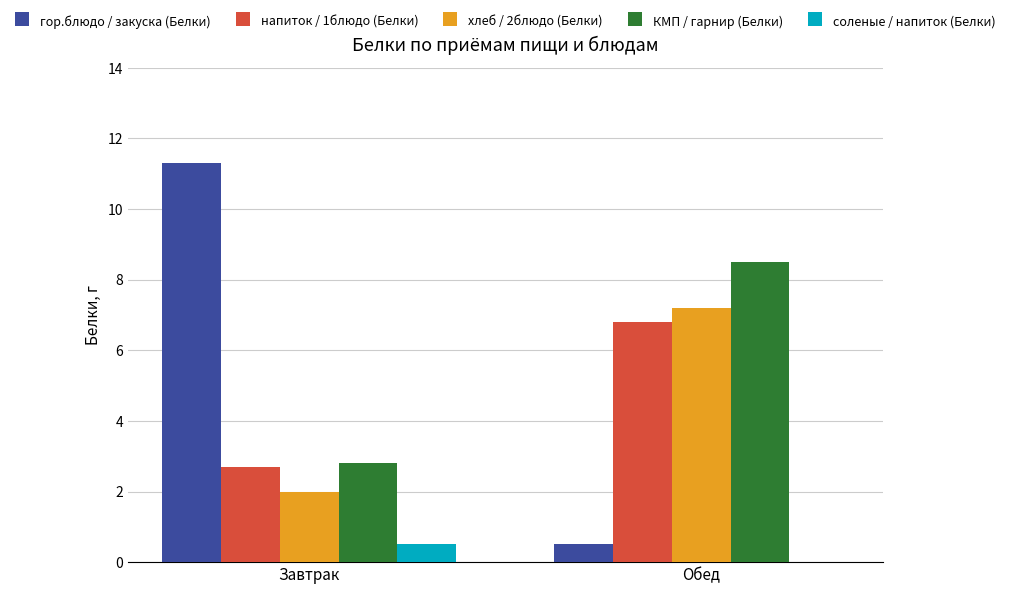

Which category has the highest value in the гор.блюдо / закуска (Белки) series?

Завтрак